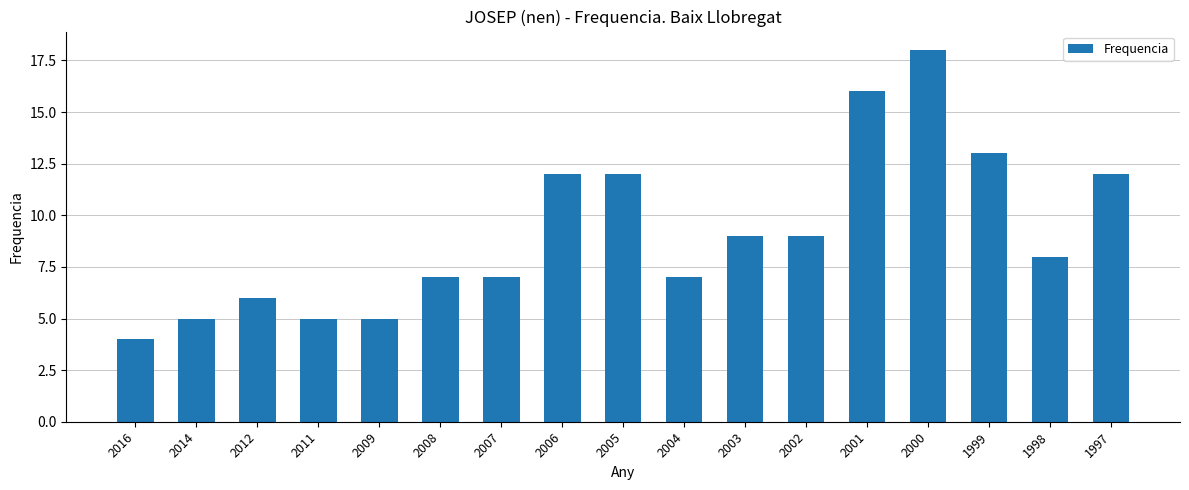

True or false: the data shows 4 at 2003.

False